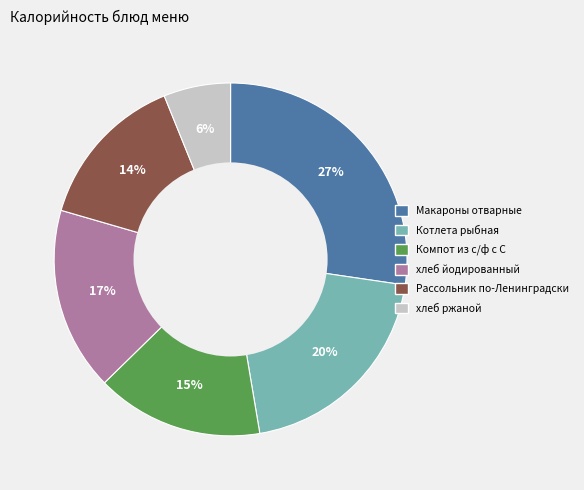

Which slice is the largest?

Макароны отварные